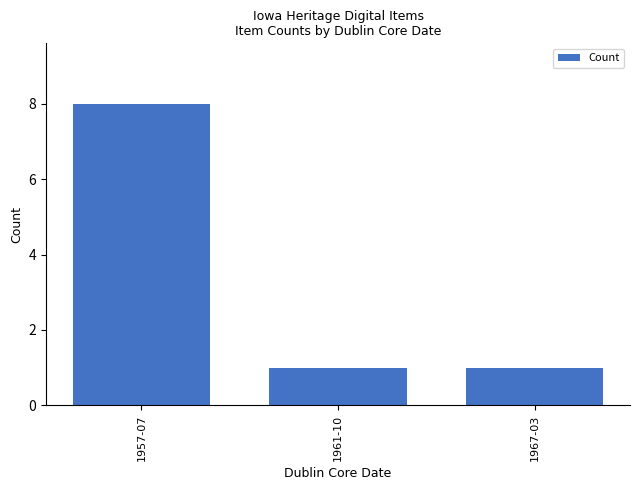

What is the average value?

3